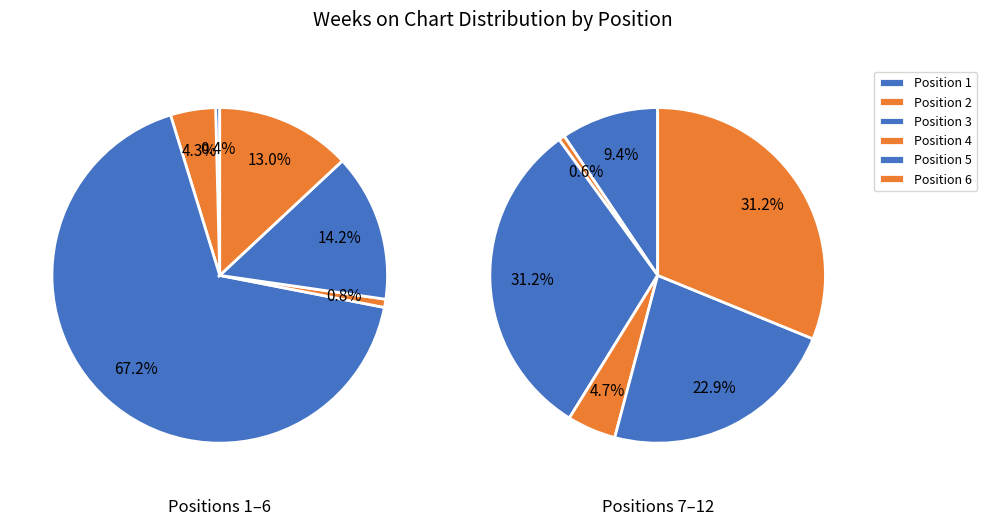

To the nearest percent, what is the difference between the 7 and 2 slice percentages?

1%